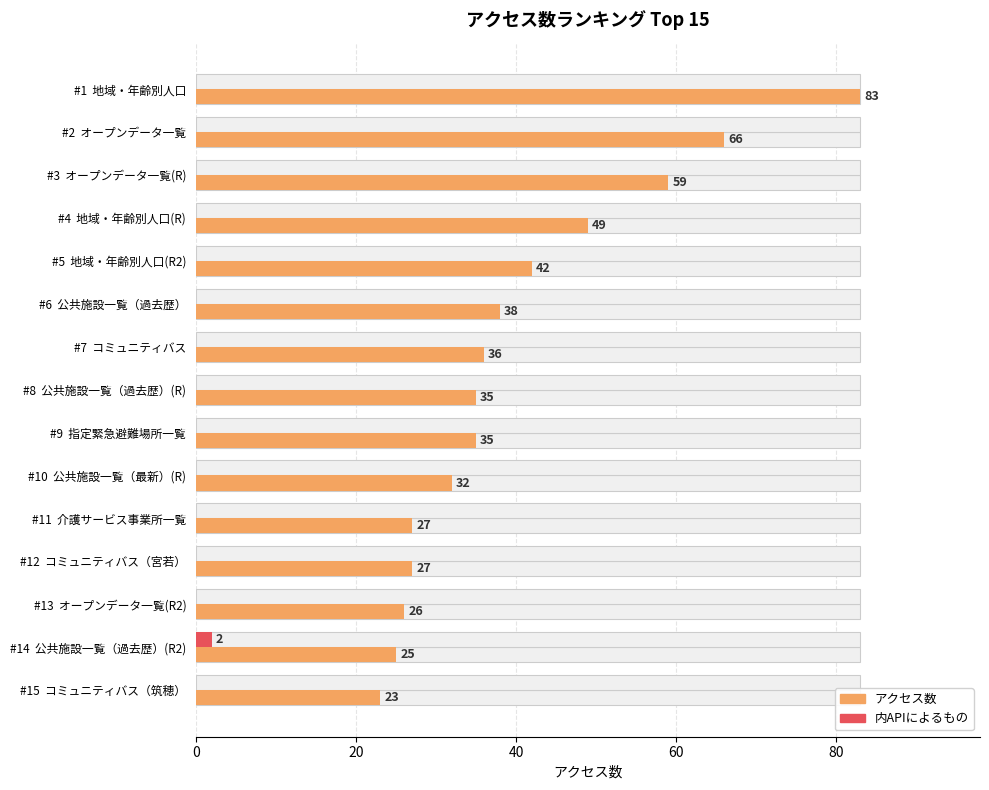

How many data points in アクセス数 are above 35?

7